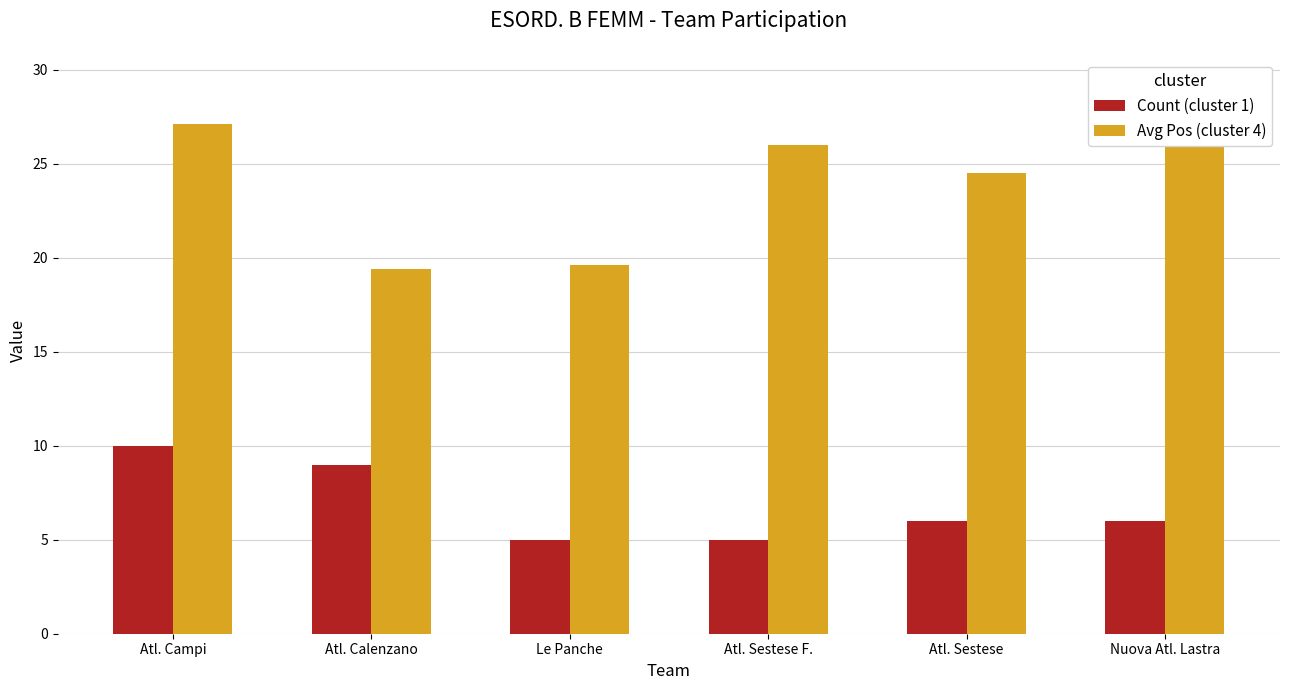

What is the minimum value for Count (cluster 1)?

5.0